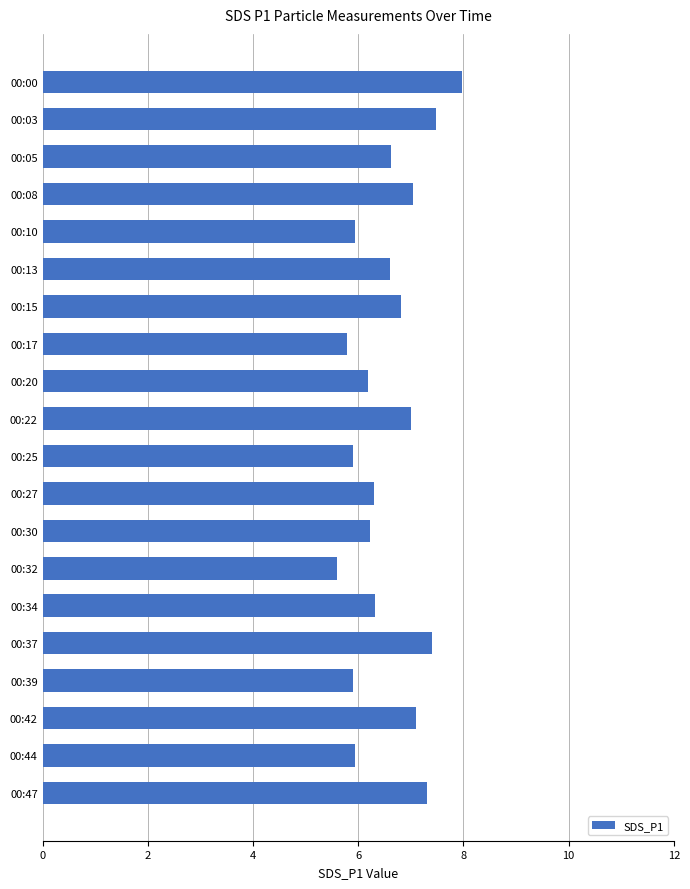

Are the bars horizontal?

Yes